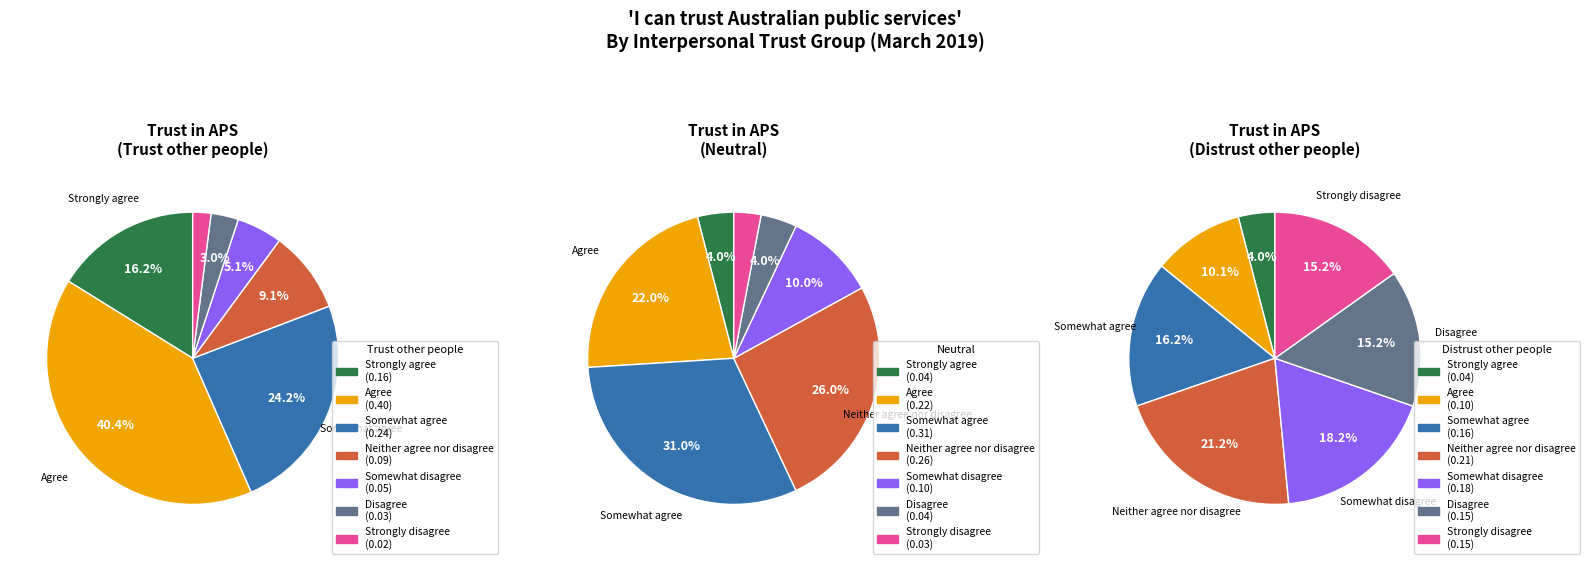

How many slices are in this pie chart?

7